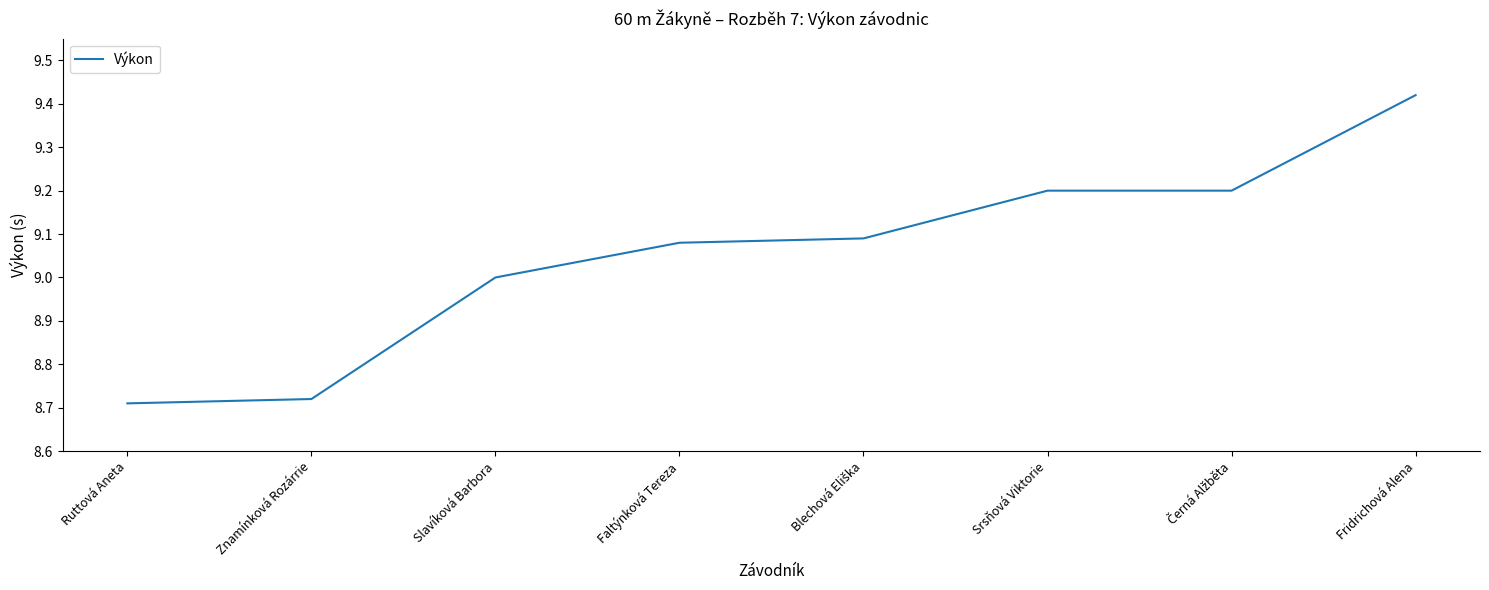

At which label is the value closest to 9?

Slavíková Barbora